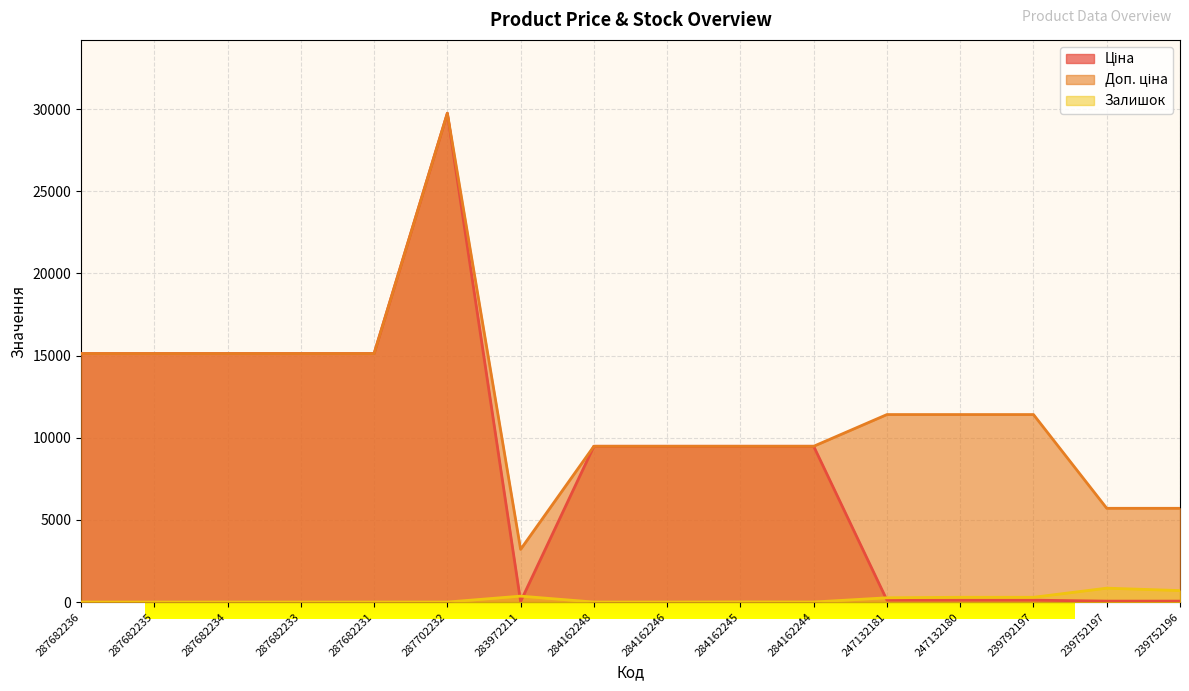

Which series has the widest spread of values?

Ціна